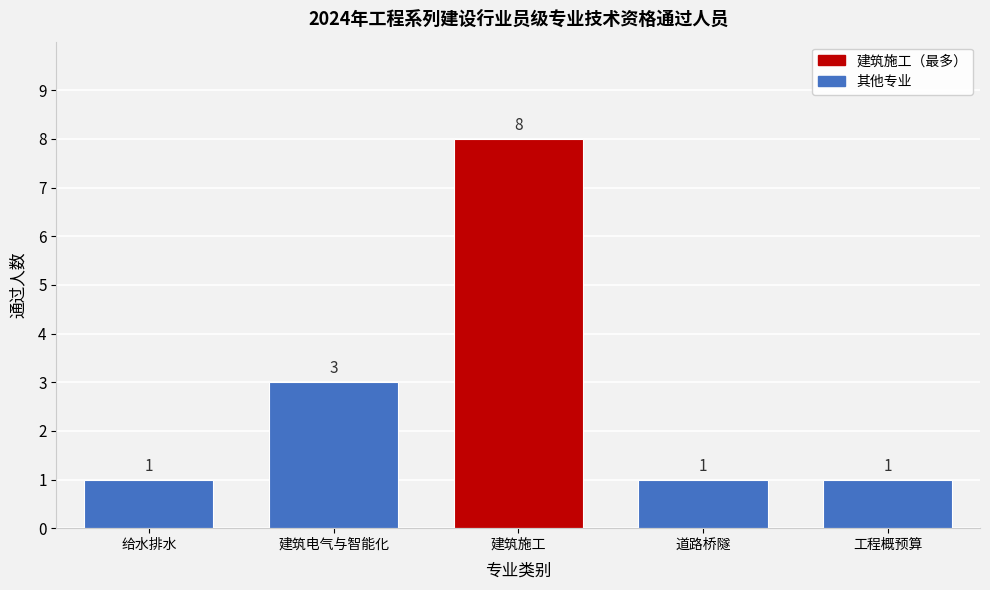

Reading right to left, list all the values displayed in this chart.

1	1	8	3	1